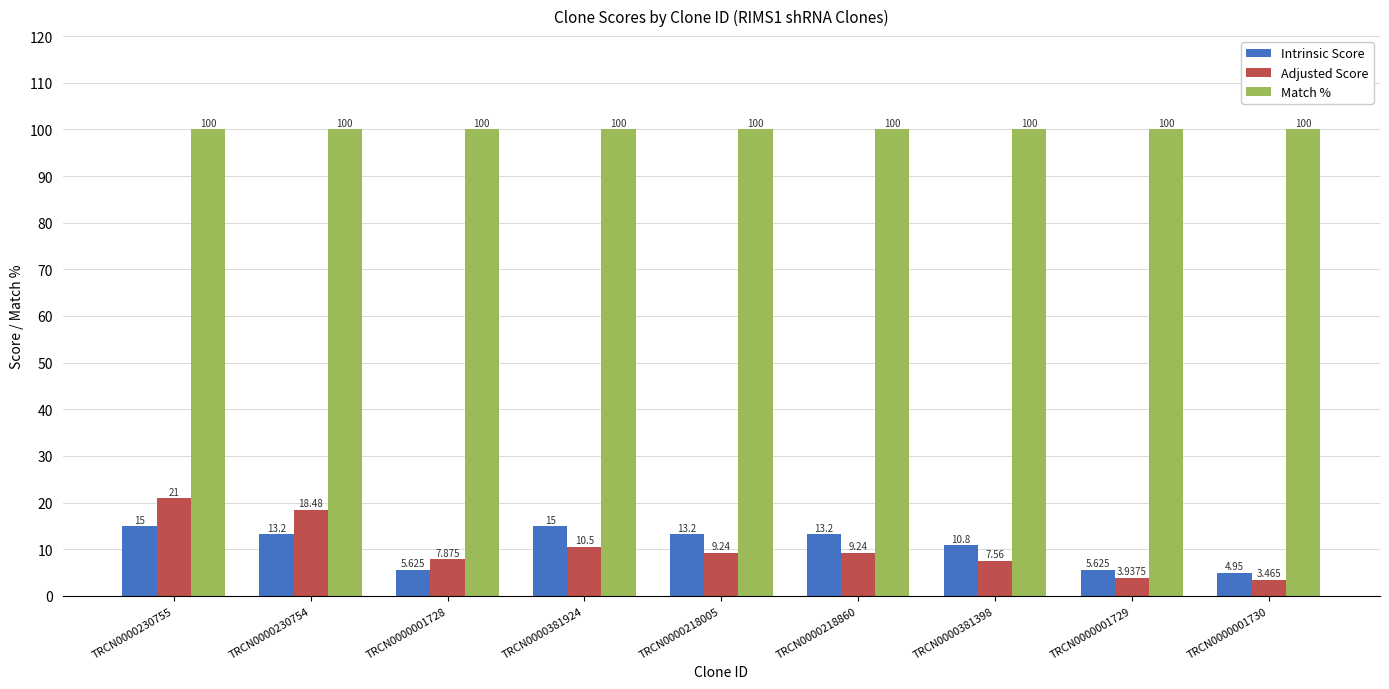

Count the number of categories in the chart.

9